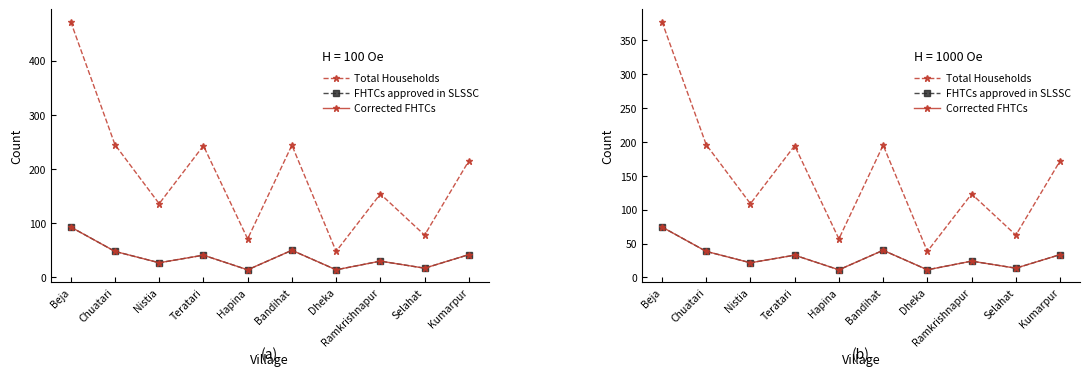

True or false: Total Households and FHTCs approved in SLSSC cross at least once.

False